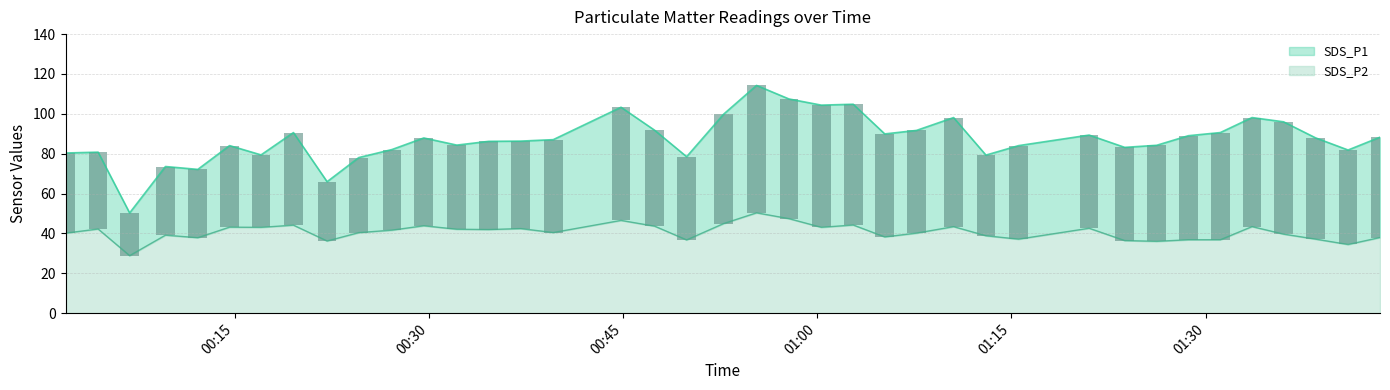

Read the SDS_P1 value at 2021/12/11 00:17:03.

79.4